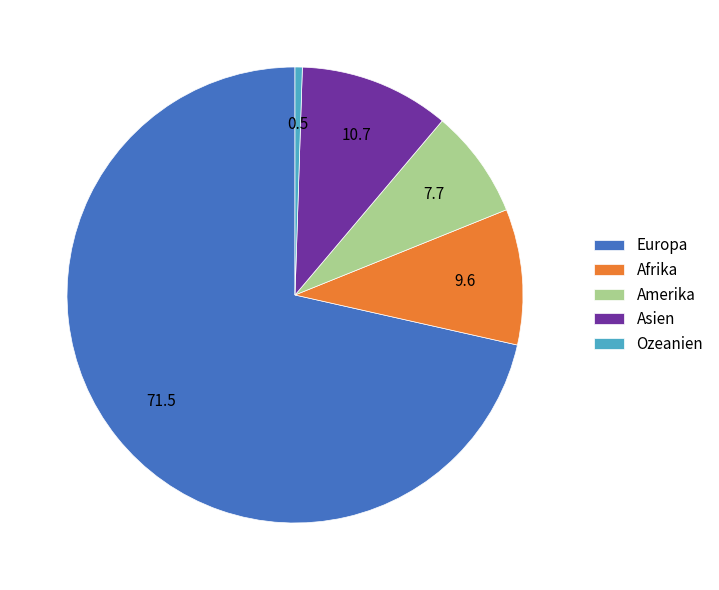

True or false: Amerika accounts for 1% of the total.

False